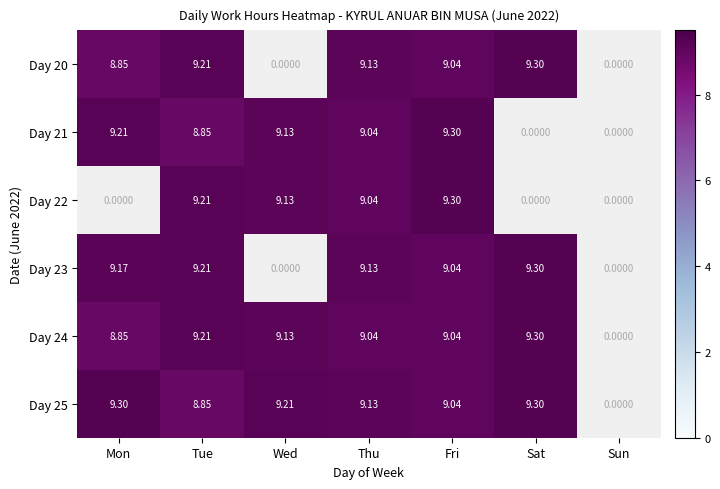

Is the value of Day 24 at Fri greater than the value of Day 22 at Fri?

No